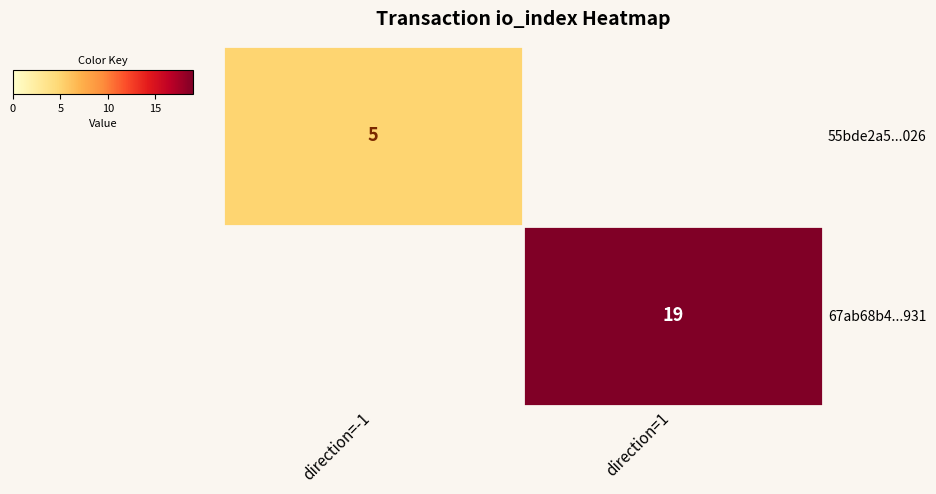

What is the maximum value shown in the chart?

19